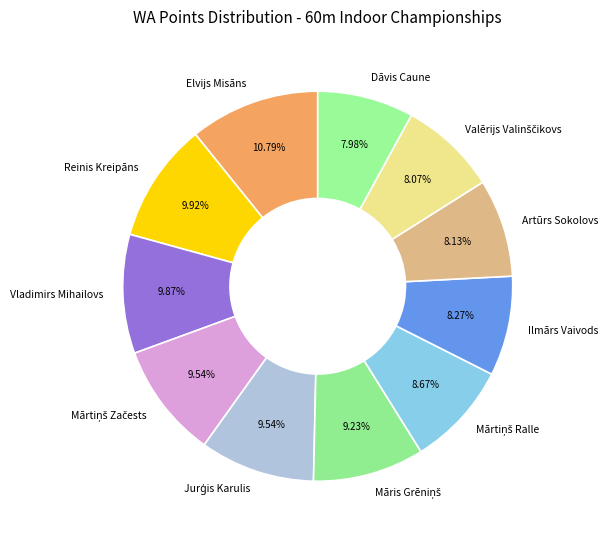

To the nearest percent, what is the difference between the largest and smallest slice percentages?

3%